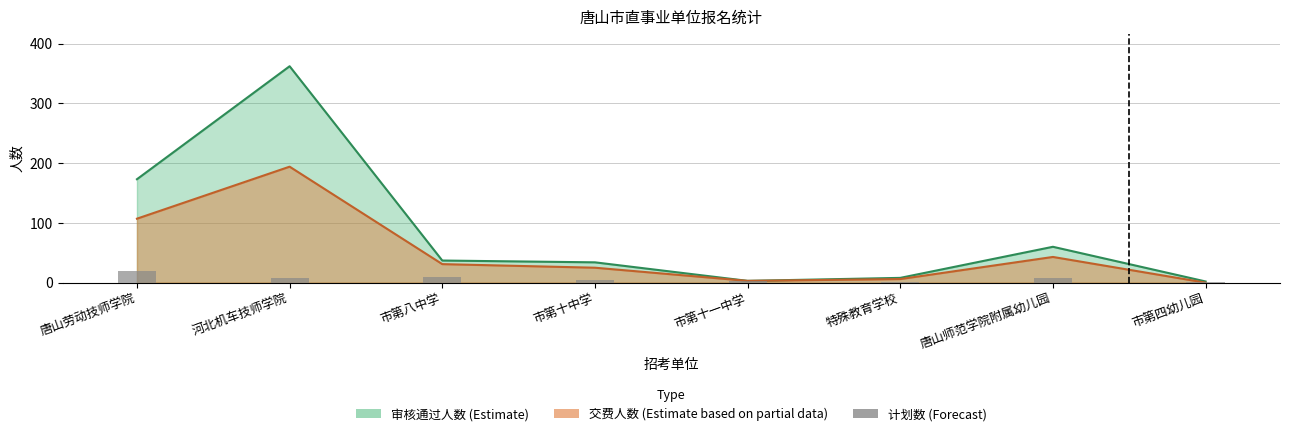

What is the smallest value displayed?

1